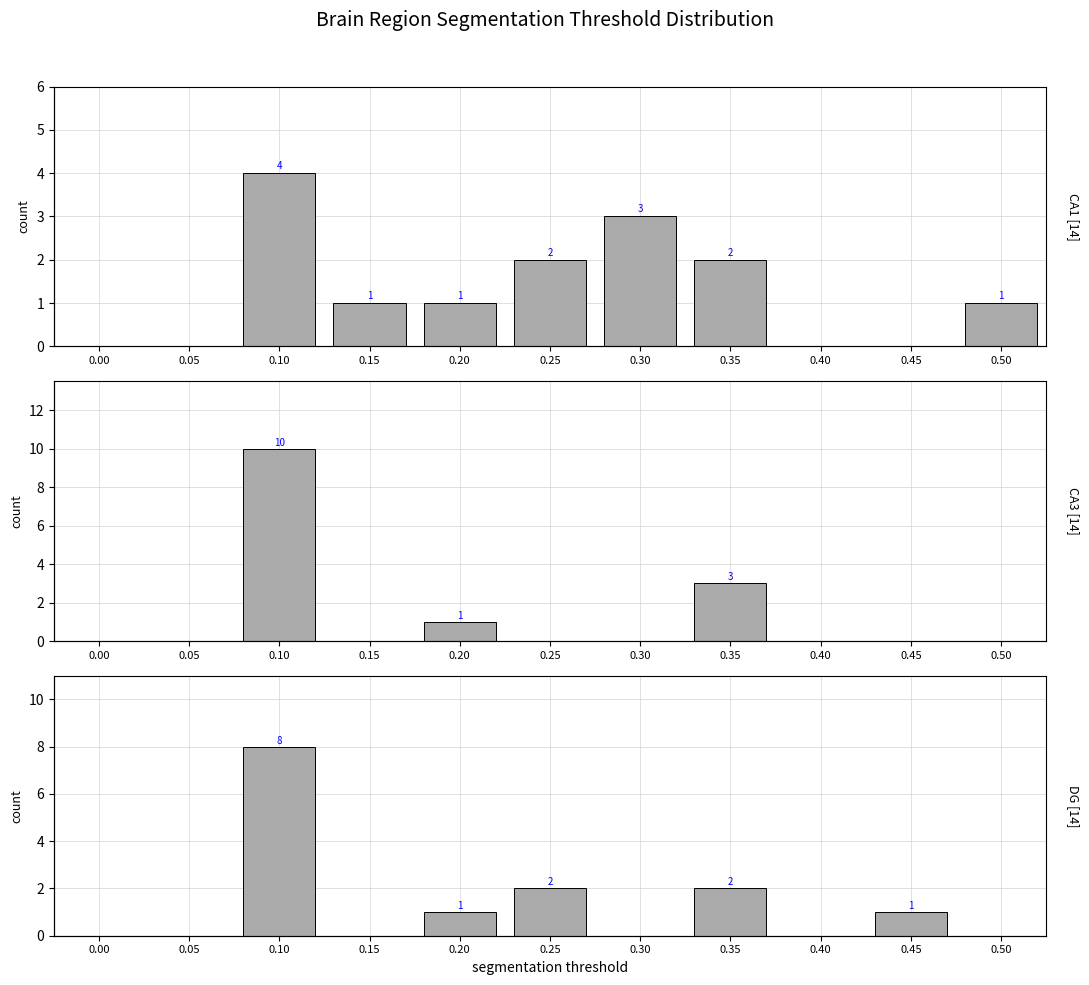

True or false: CA3 has a value of 1 at 0.35.

False